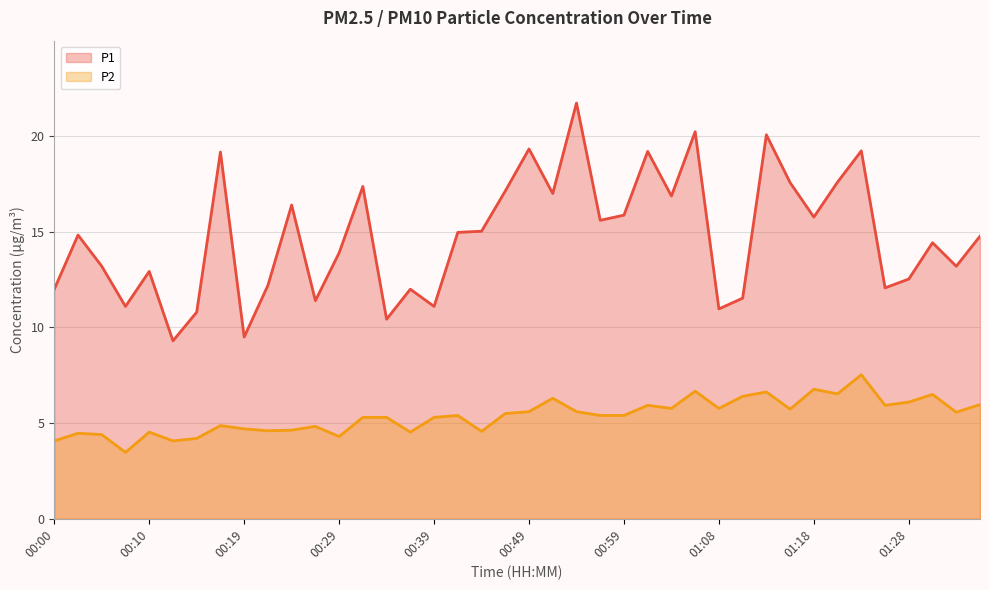

Is the value of P1 at 00:24 greater than the value of P2 at 00:17?

Yes